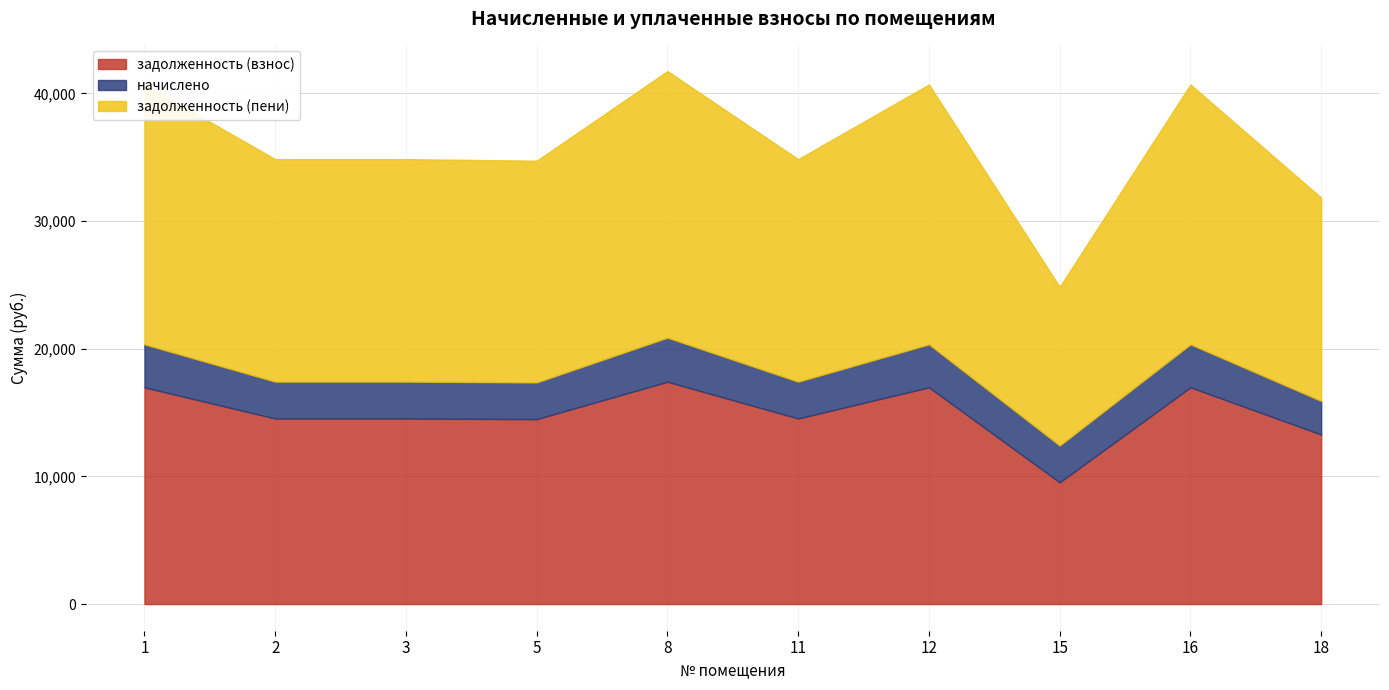

Is the value of начислено at 1 greater than the value of задолженность (взнос) at 2?

No